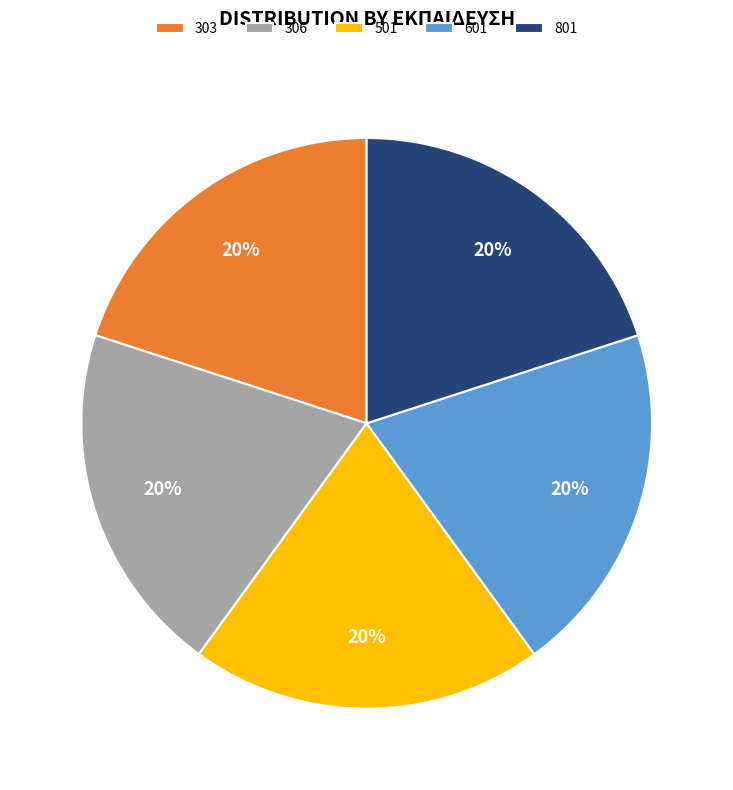

The 601 slice represents 27% of the pie. True or false?

False